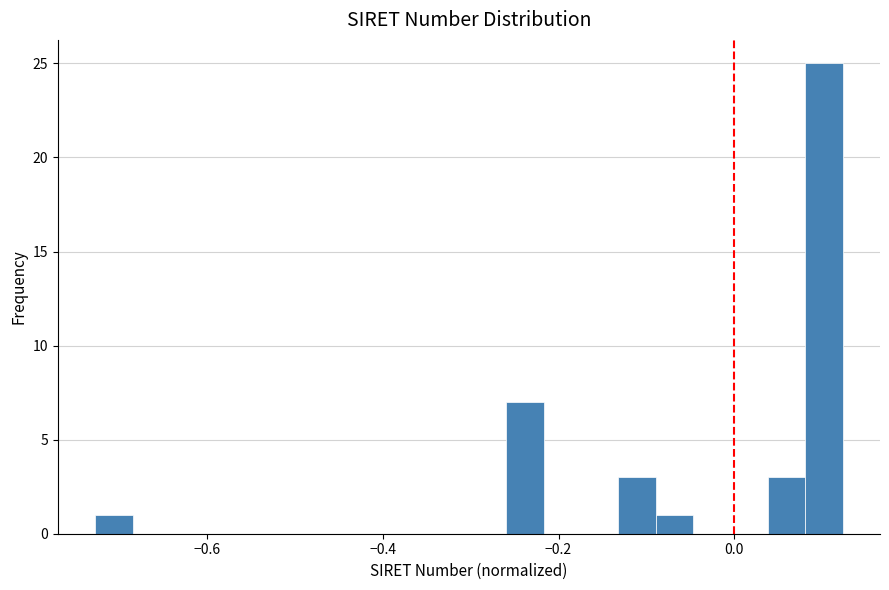

Read against the x-axis, roughly where is the centre of the tallest bar?

0.10